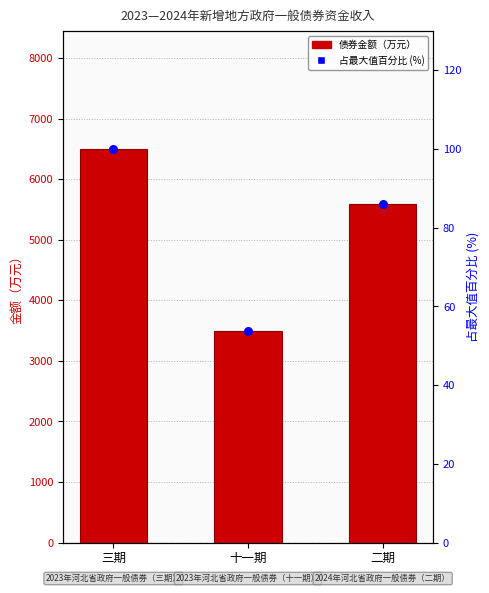

Which series has the largest total across all categories?

债券金额（万元）